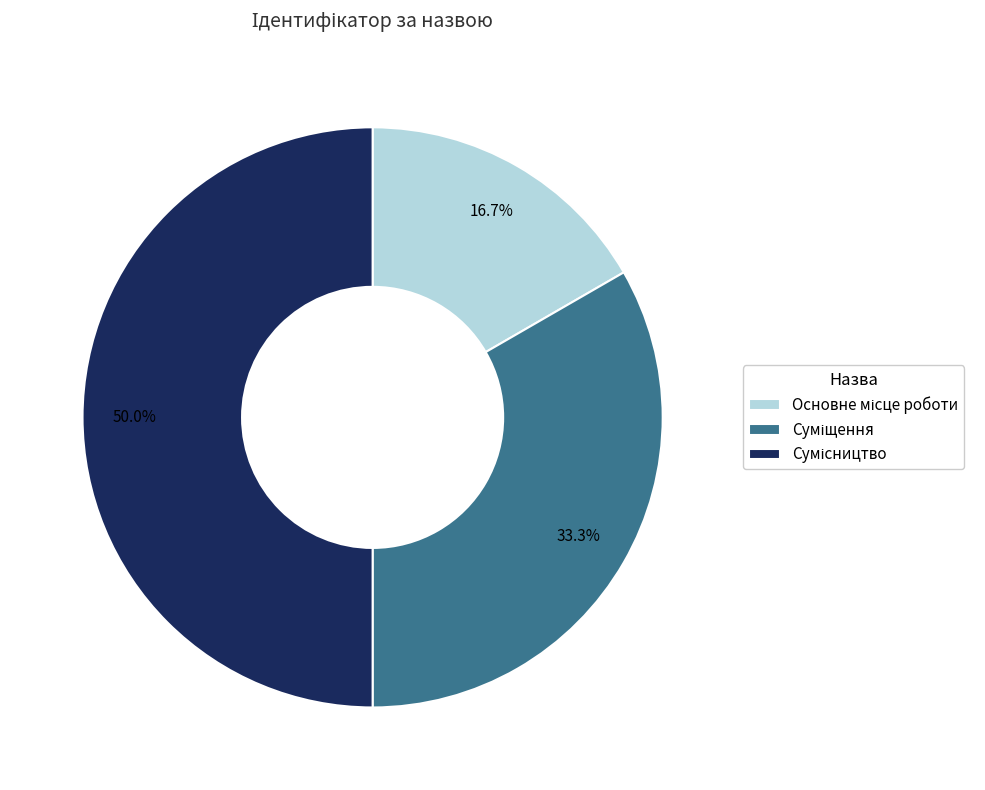

What percentage is the Основне місце роботи slice, to the nearest percent?

17%